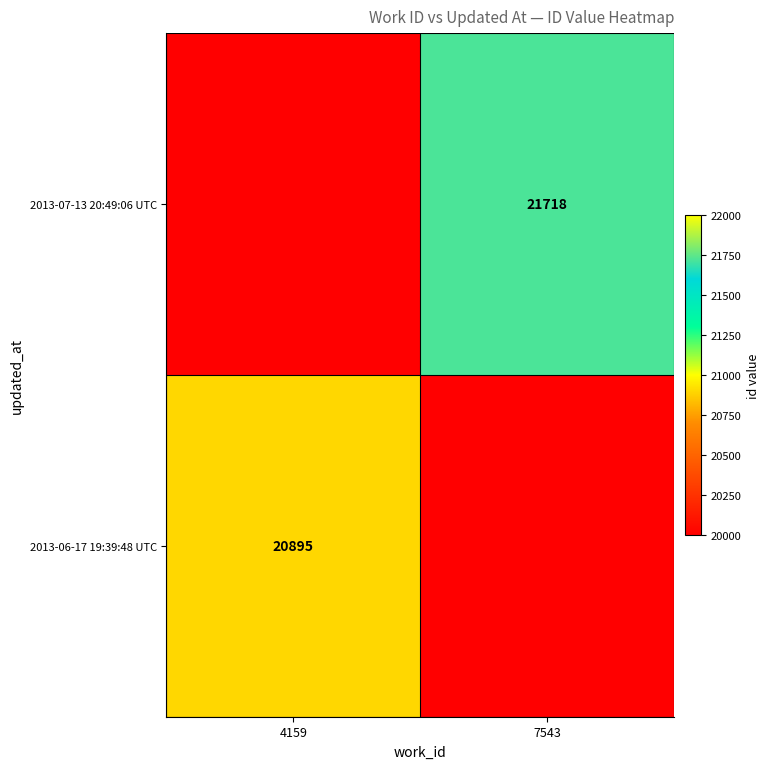

Is the value of 2013-06-17 19:39:48 UTC at 4159 greater than the value of 2013-07-13 20:49:06 UTC at 7543?

No